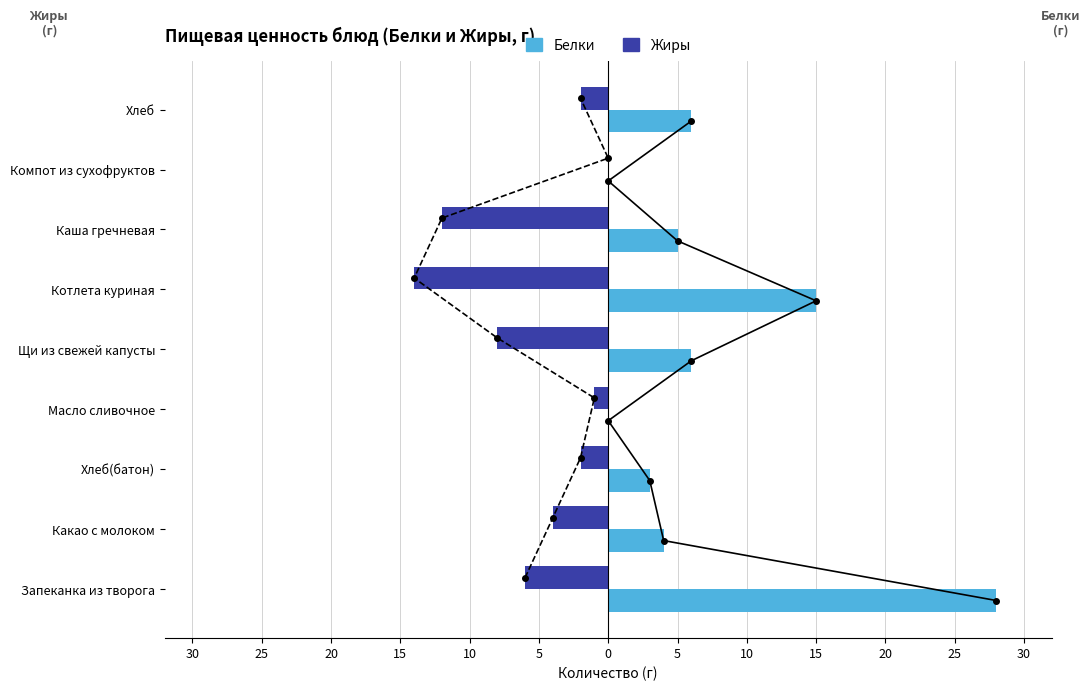

True or false: Белки has a value of 12.7 at 30.

False